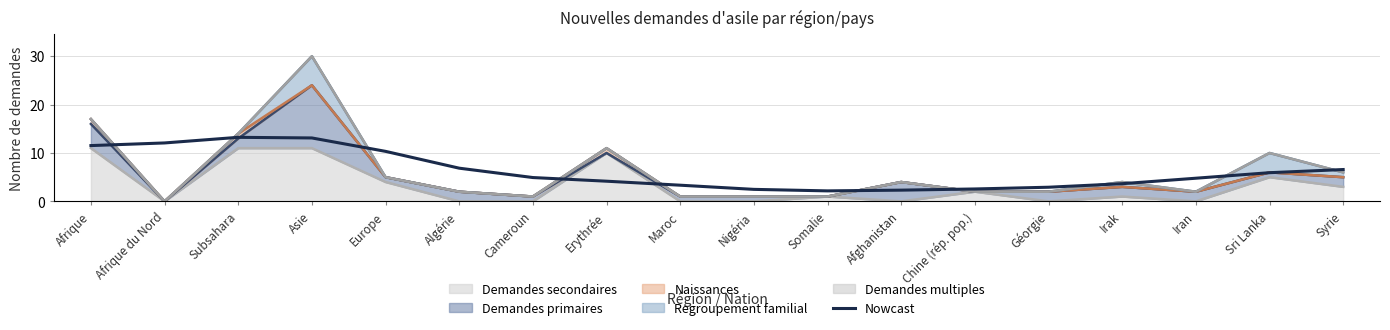

Reading right to left, list all the values displayed in this chart.

6.6	5.9	4.8	3.7	2.9	2.6	2.3	2.2	2.5	3.3	4.2	4.9	6.9	10.3	13.1	13.2	12.1	11.5